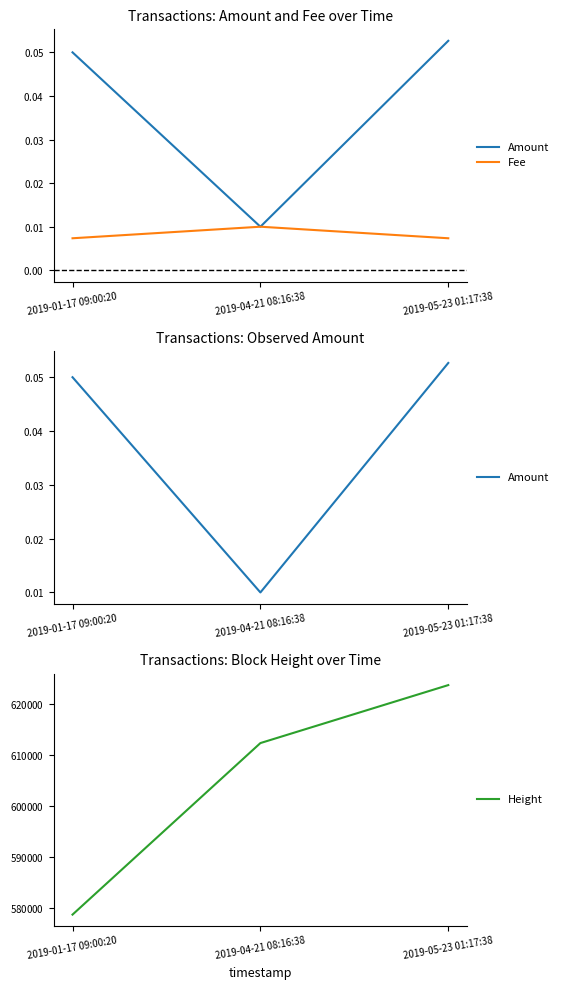

The Fee series shows 0.0 at 2019-04-21 08:16:38. True or false?

False